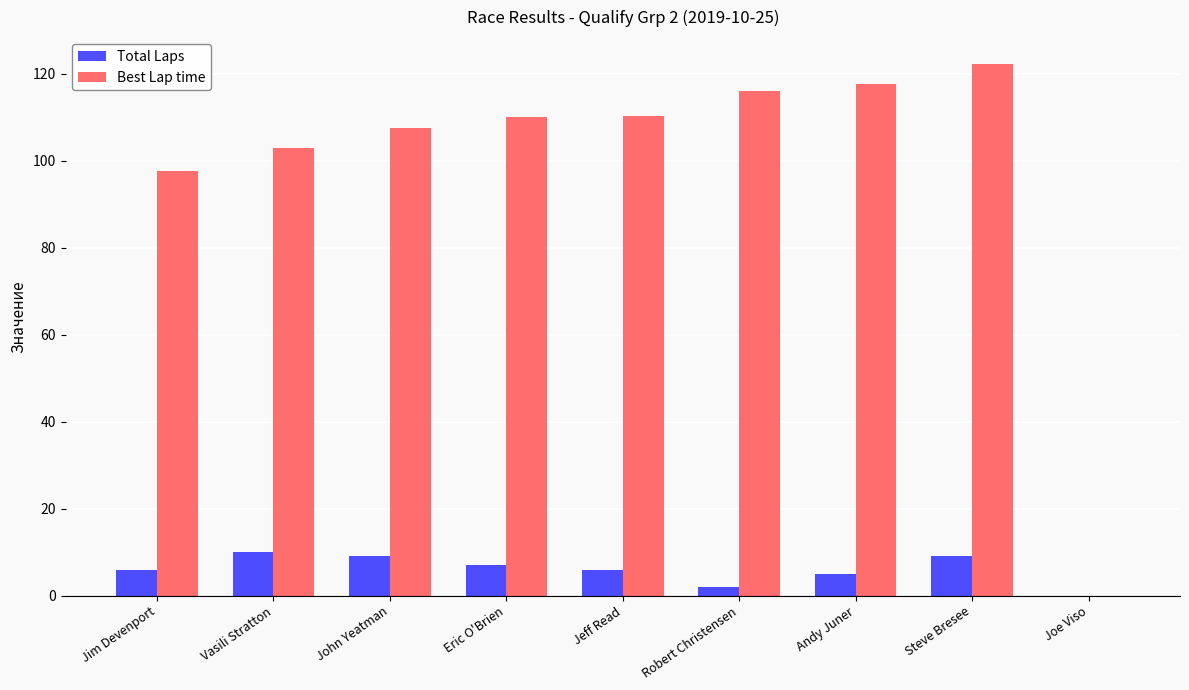

The Best Lap time series shows 152.1 at John Yeatman. True or false?

False